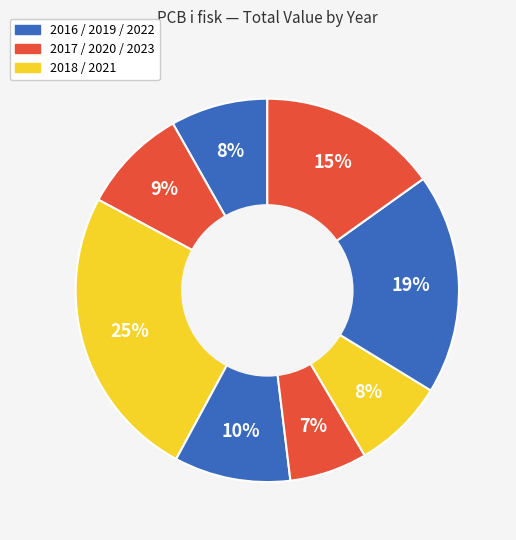

How many segments does this pie chart have?

8